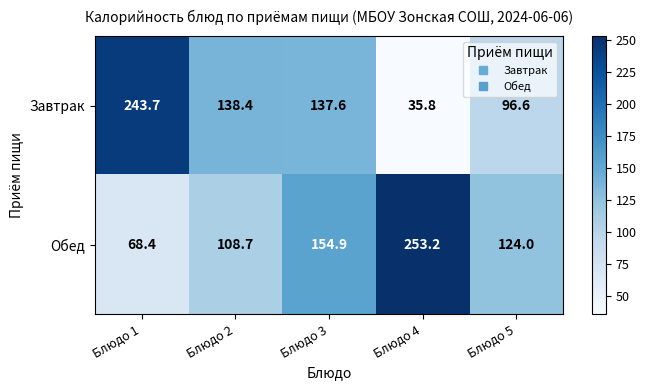

How many categories are shown in the chart?

5